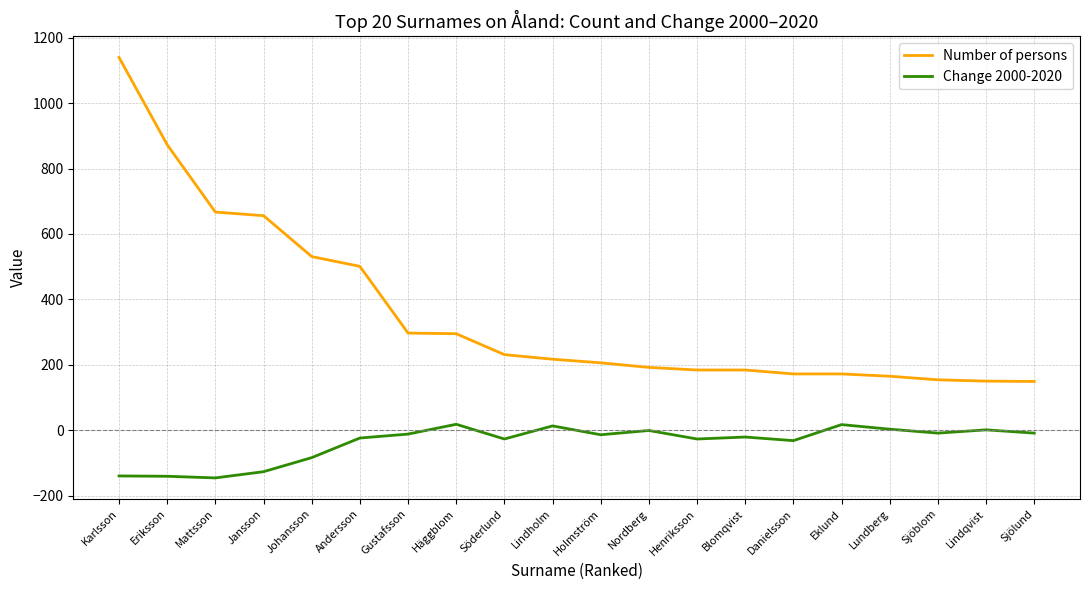

How many distinct data groups are displayed?

2